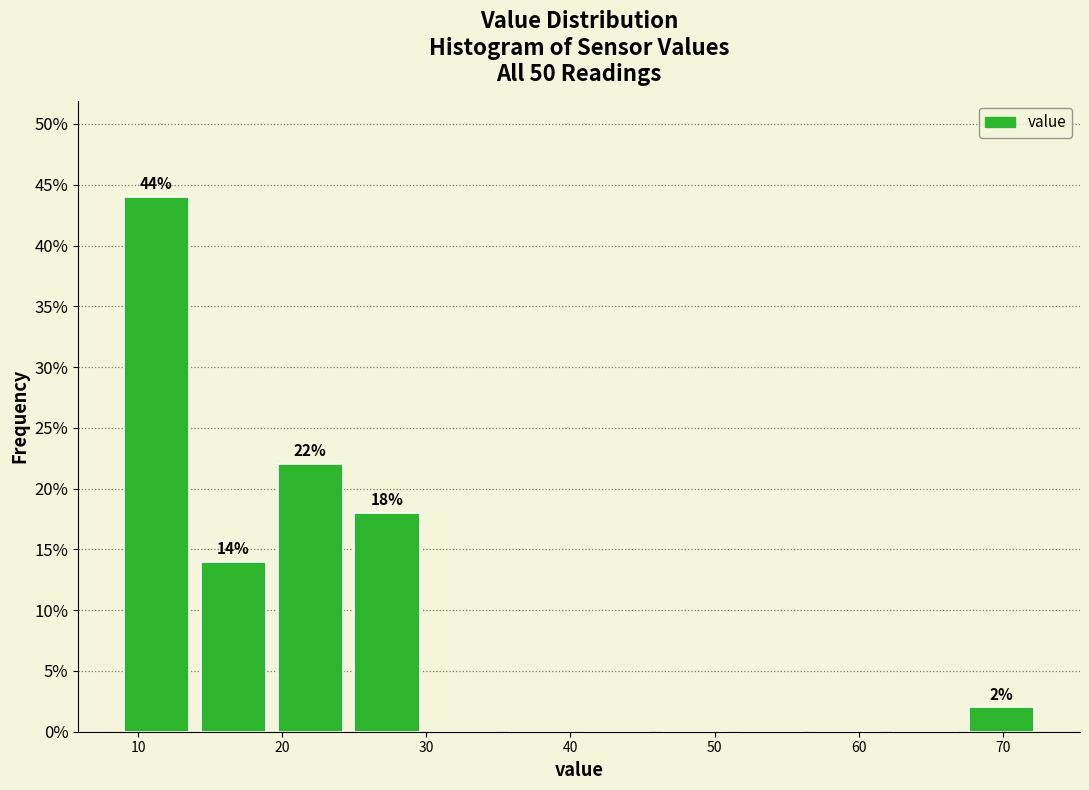

Over which range of the x-axis is the bar tallest?

9 to 14